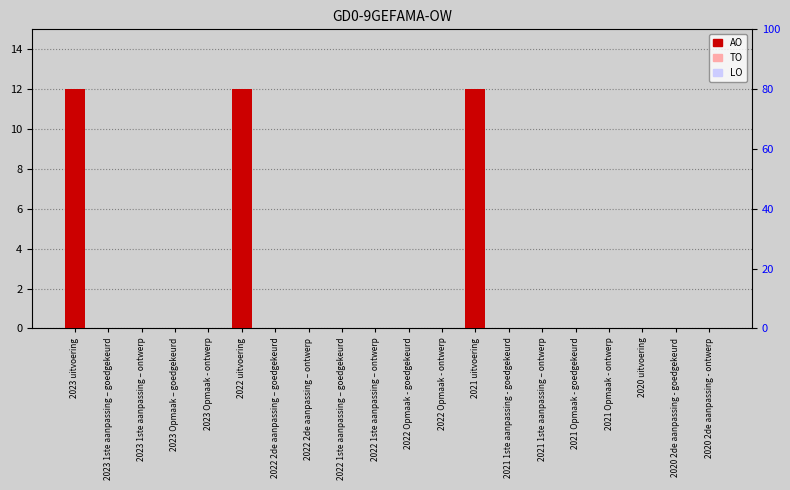

Reading left to right, list all the values displayed in this chart.

AO: 12	0	0	0	0	12	0	0	0	0	0	0	12	0	0	0	0	0	0	0
TO: 0	0	0	0	0	0	0	0	0	0	0	0	0	0	0	0	0	0	0	0
LO: 0	0	0	0	0	0	0	0	0	0	0	0	0	0	0	0	0	0	0	0